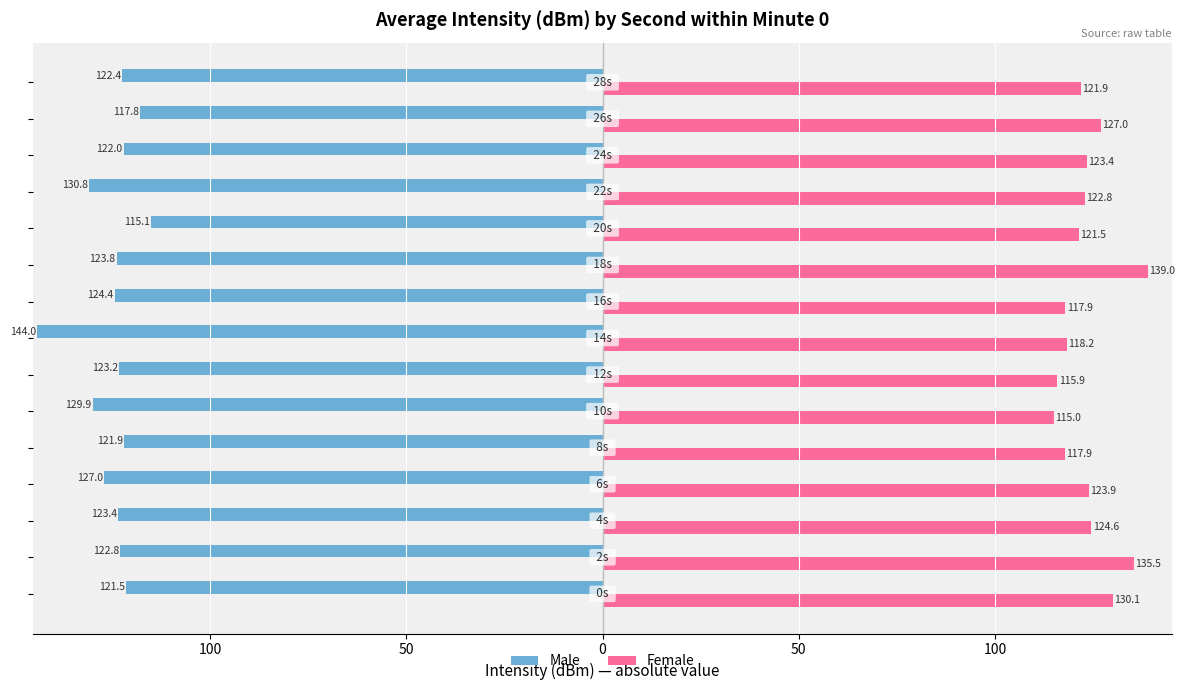

What are all the series names shown in the legend?

Male, Female